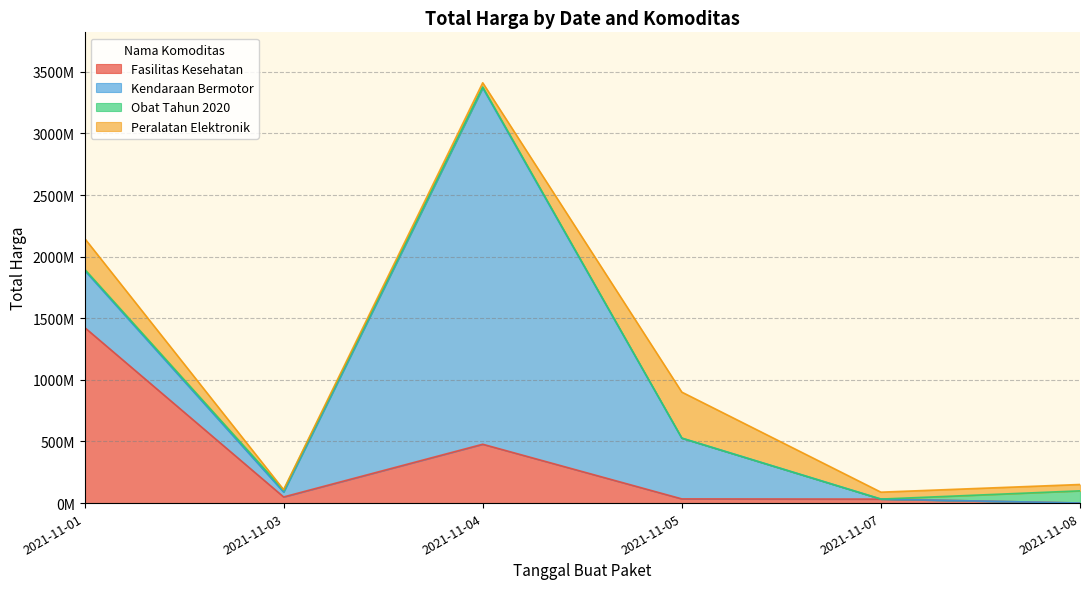

What is the total value across all series at 2021-11-08?

150951445